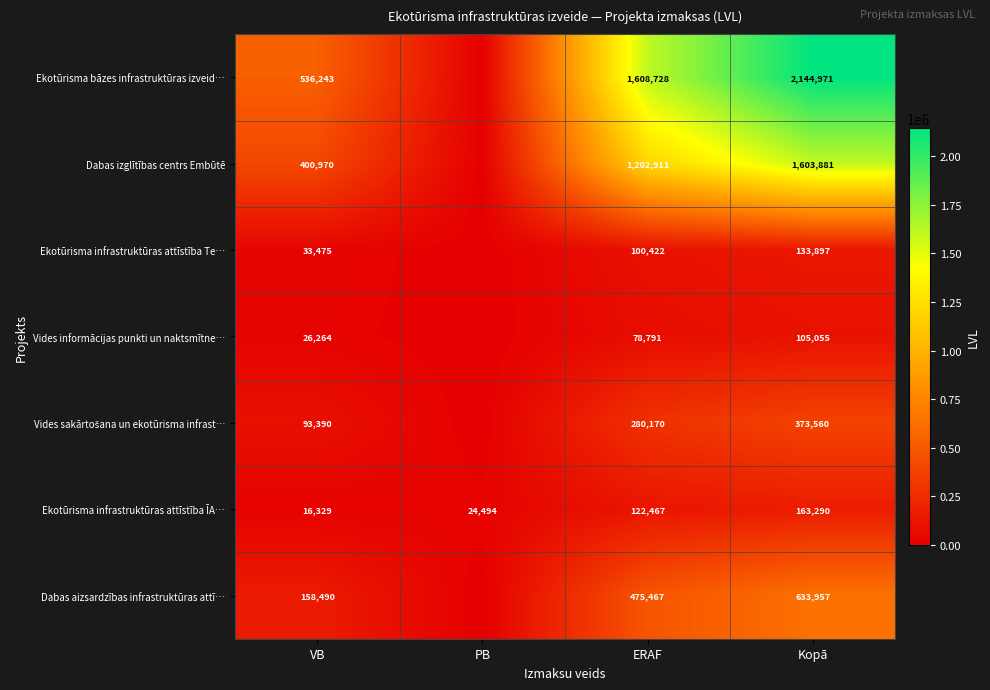

How many series are shown in this chart?

7